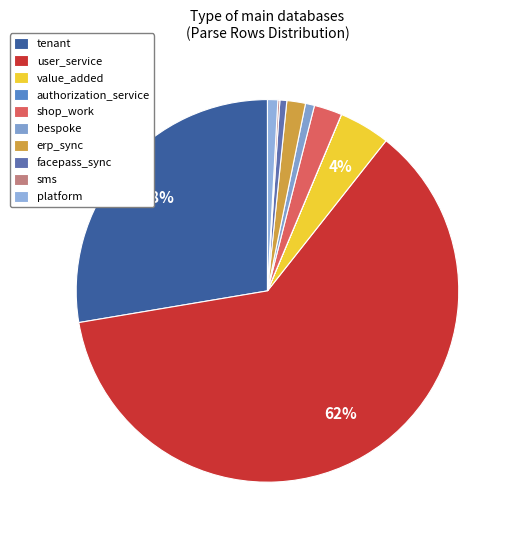

To the nearest percent, what portion does value_added represent?

4%